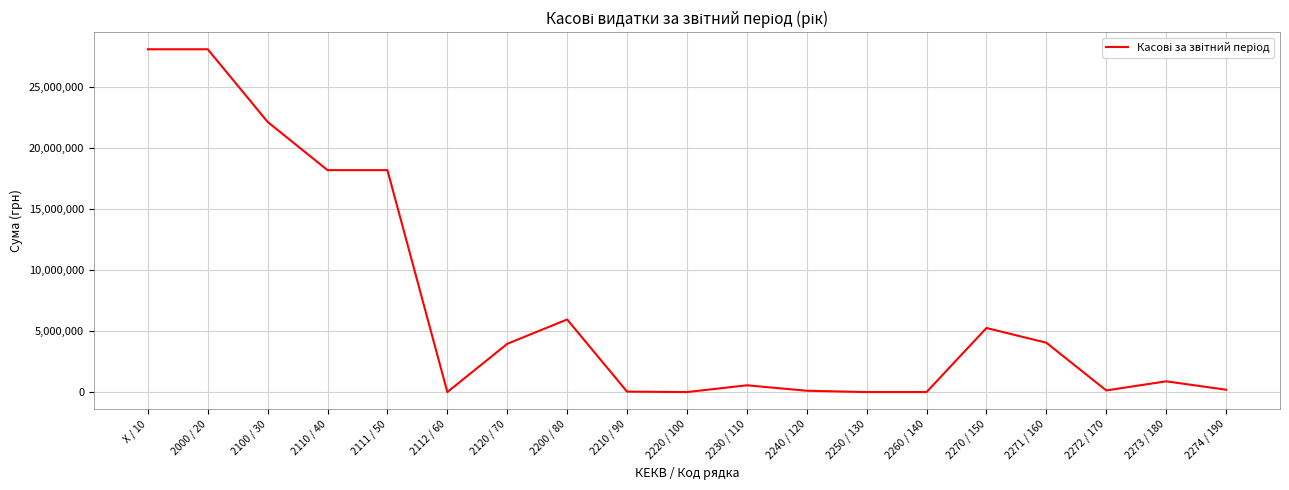

What is the difference between the values at 2111 / 50 and 2270 / 150?

12937959.1